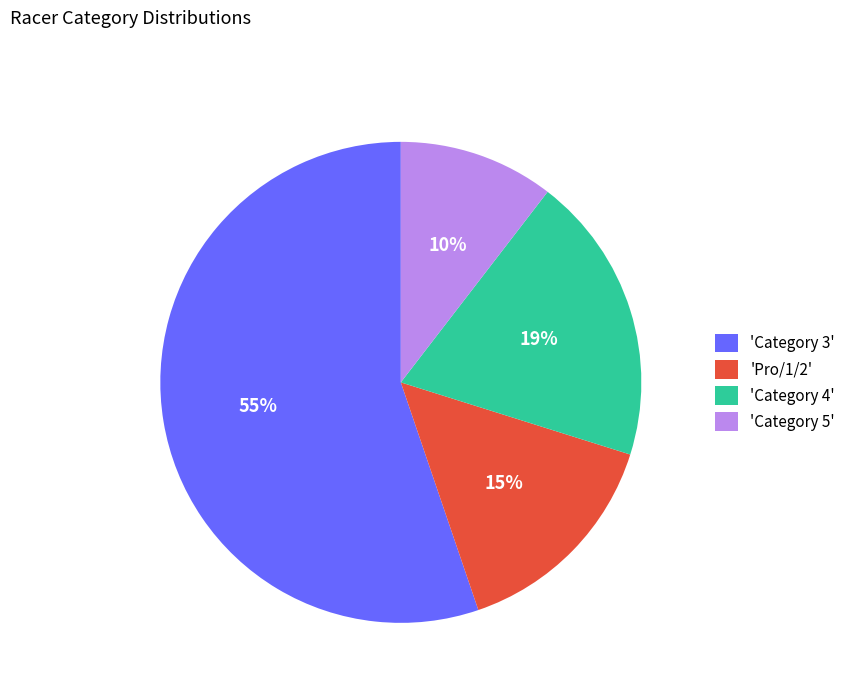

Combined, do 'Category 5' and 'Category 3' account for over 50%?

Yes